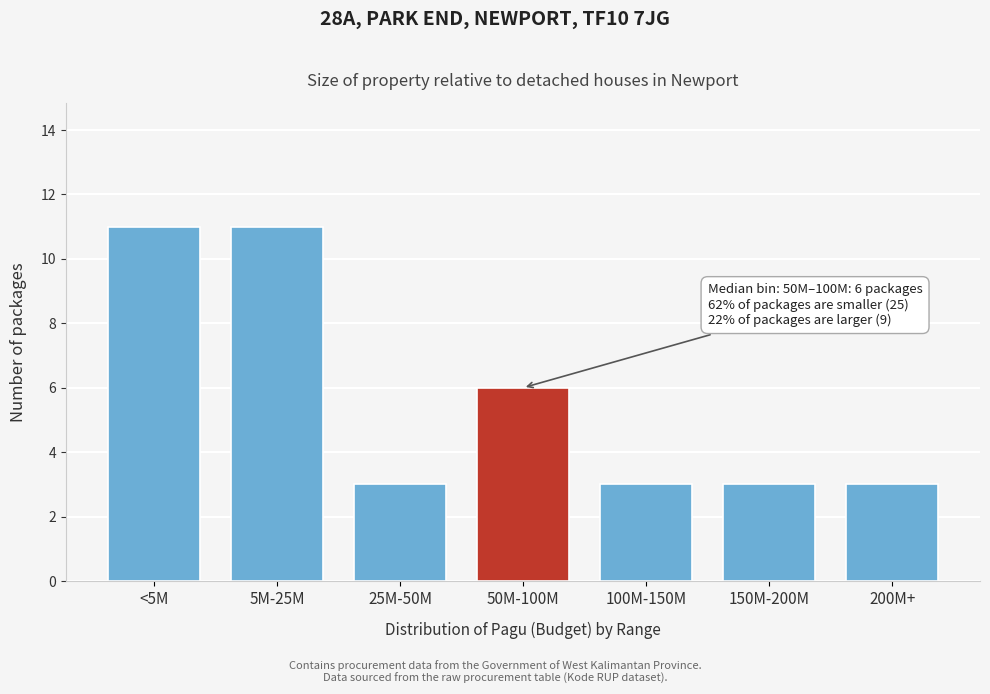

Reading left to right, what are all the values shown in this chart?

<5M=11	5M-25M=11	25M-50M=3	50M-100M=6	100M-150M=3	150M-200M=3	200M+=3